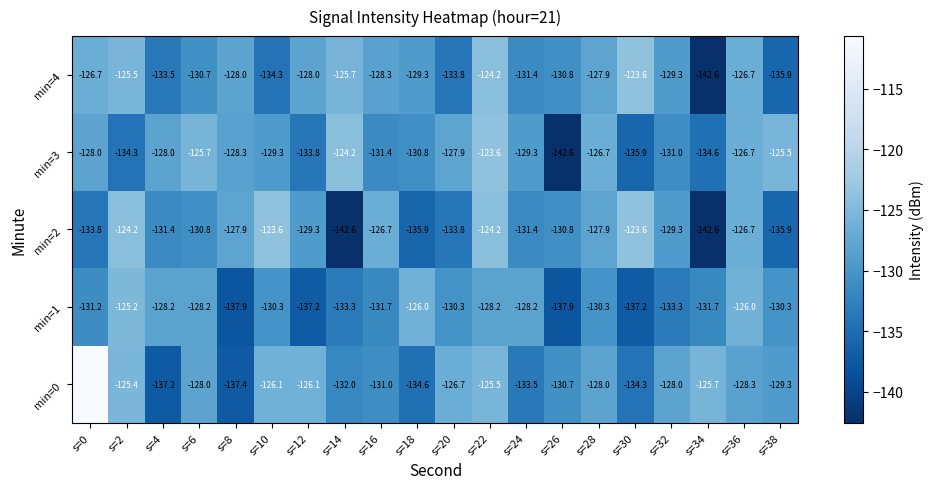

Which series has the largest total across all categories?

min=0